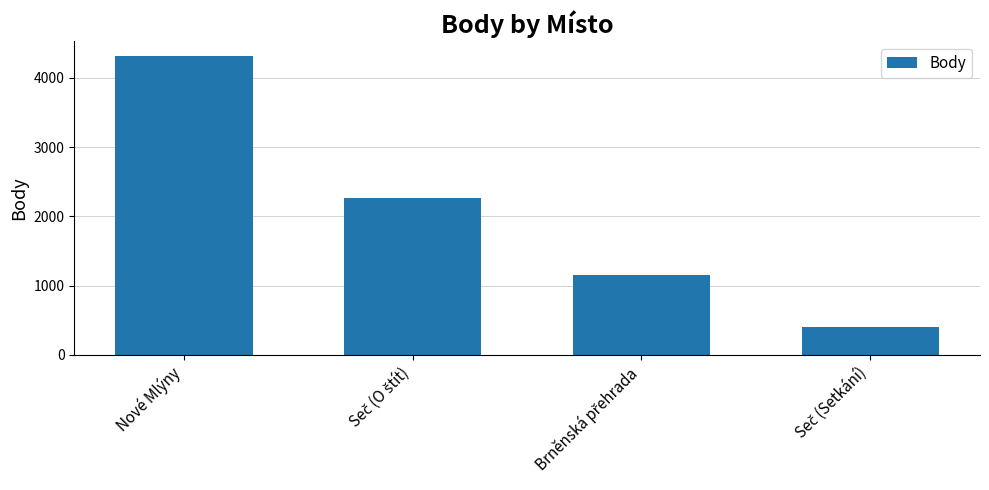

What is the difference between the second highest and minimum values?

1861